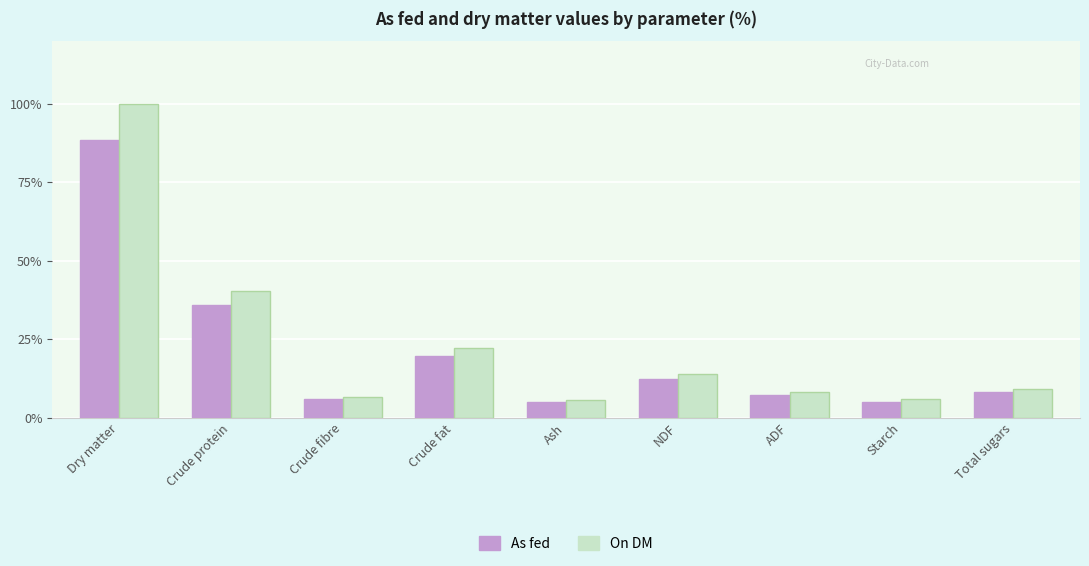

How many groups of bars are there?

9